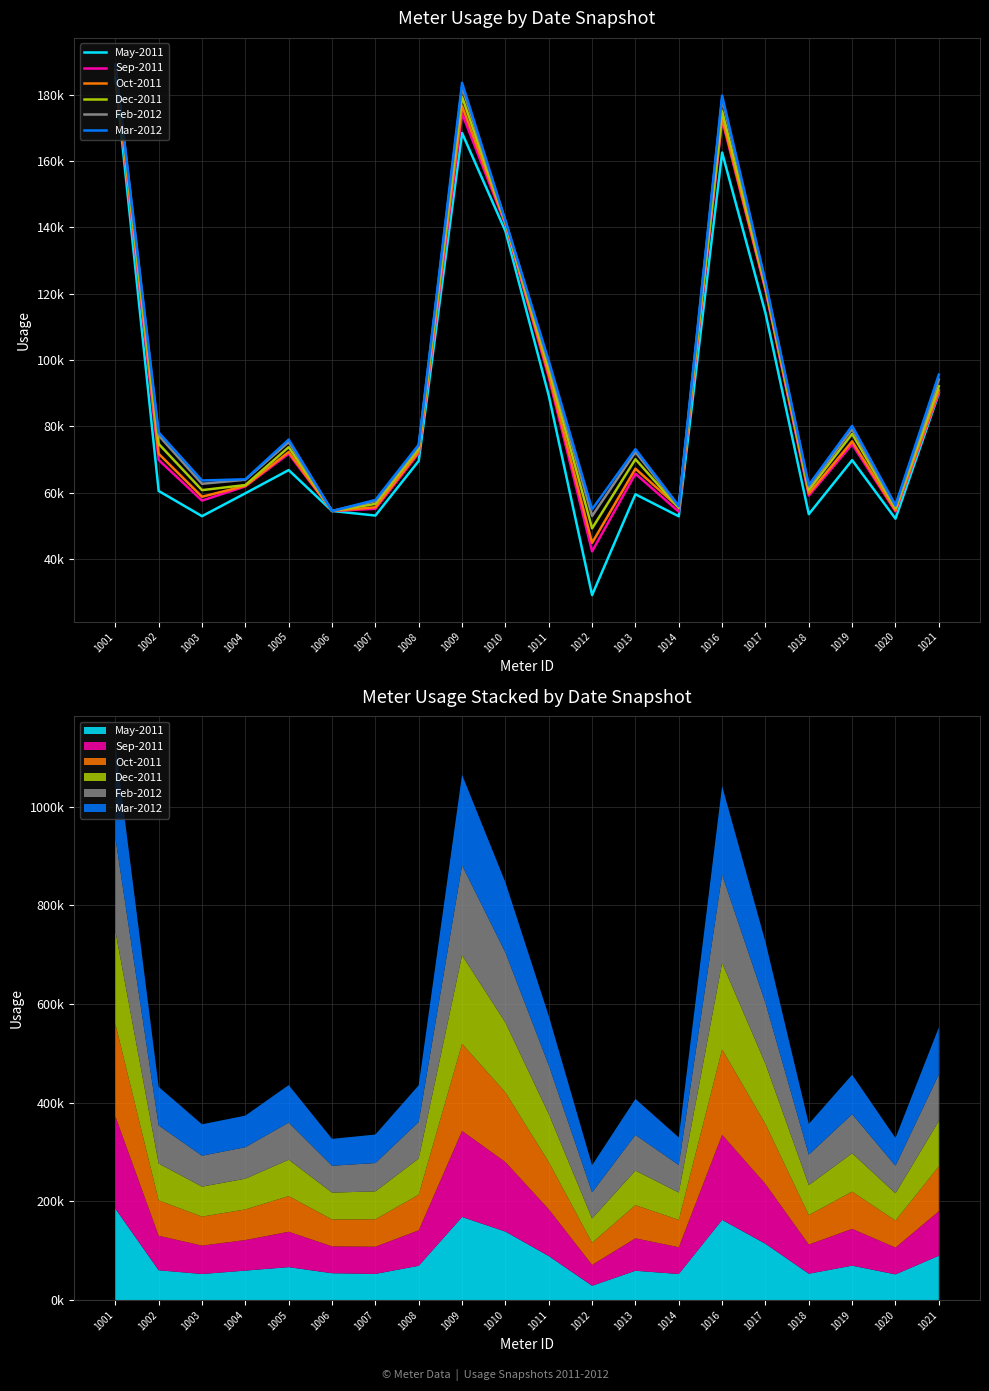

The Mar-2012 series shows 76014 at 1005. True or false?

True